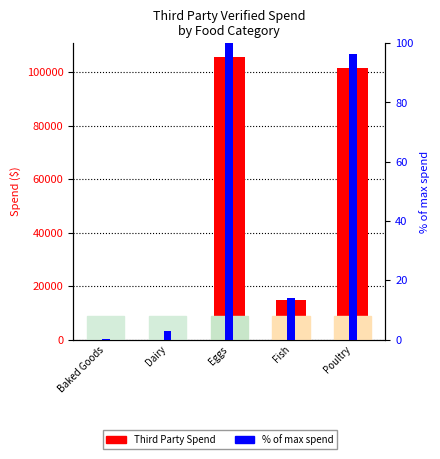

What is the difference between the maximum and minimum values in the Third Party Spend series?

105510.6